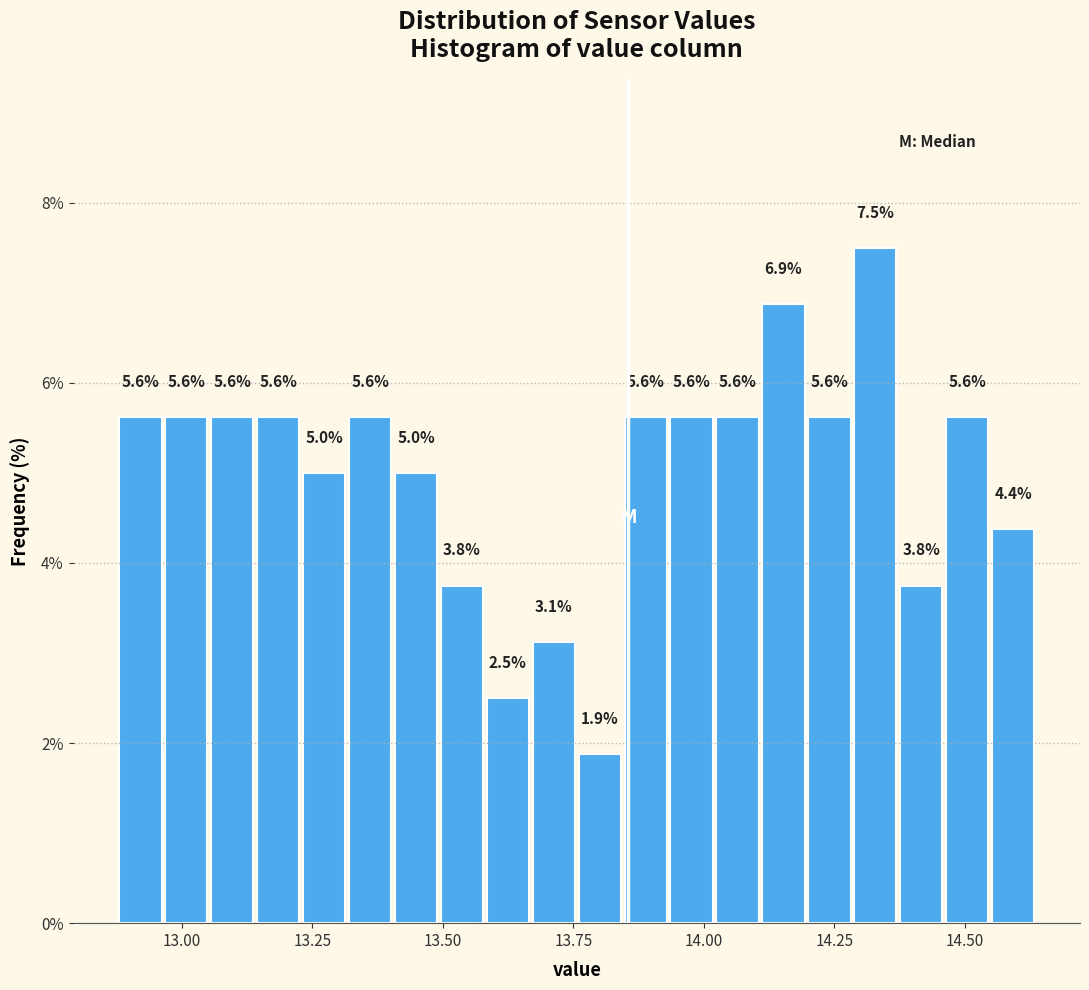

Read against the x-axis, roughly where is the centre of the tallest bar?

14.35